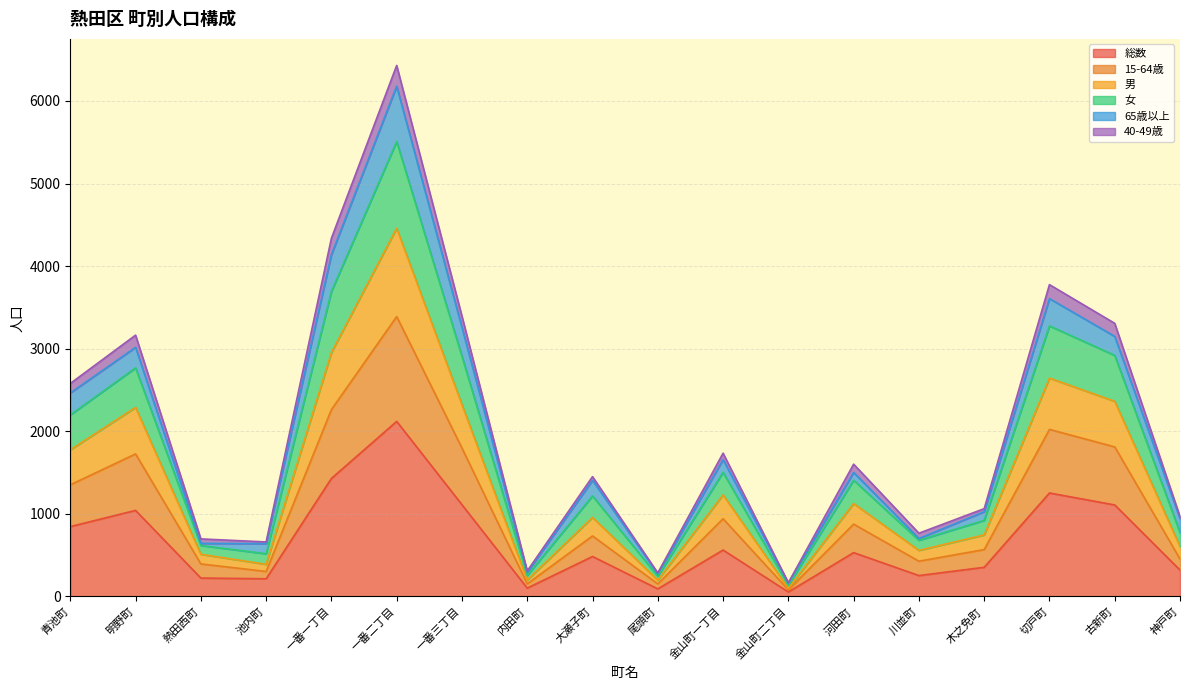

Where does the 総数 series first go above 531?

青池町